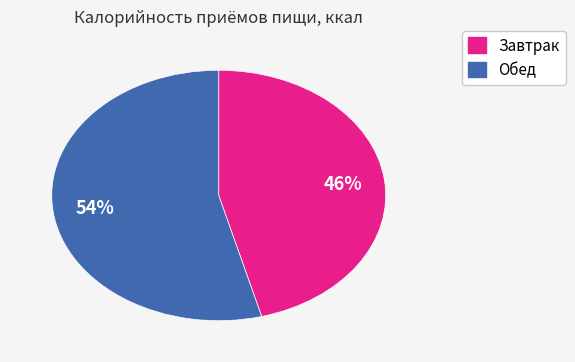

What is the largest slice in the pie chart?

Обед